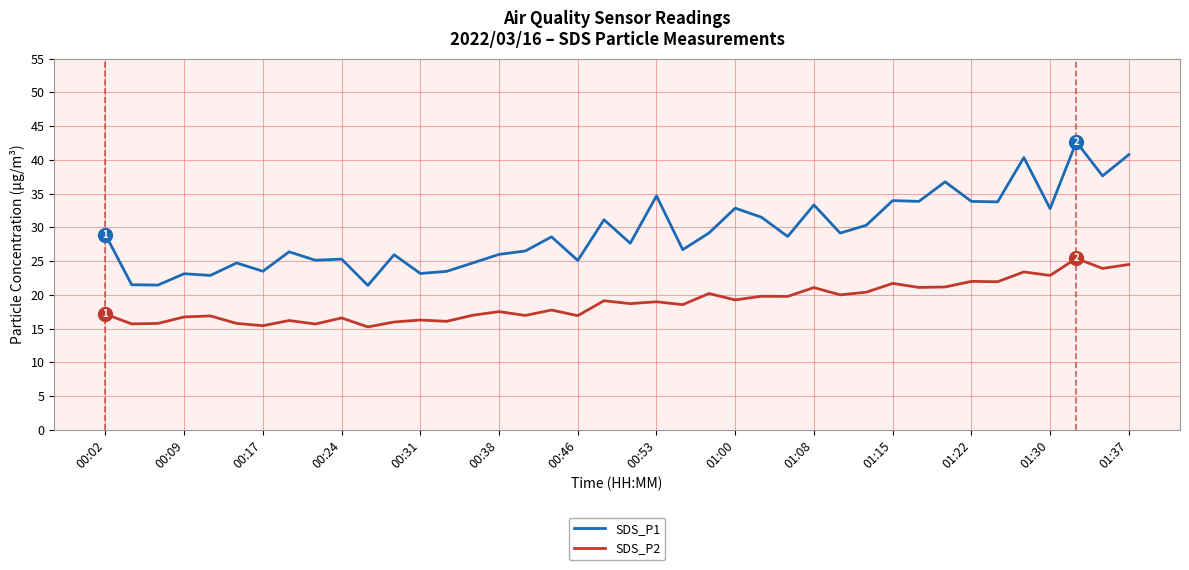

What is the average value of the SDS_P1 series?

29.2